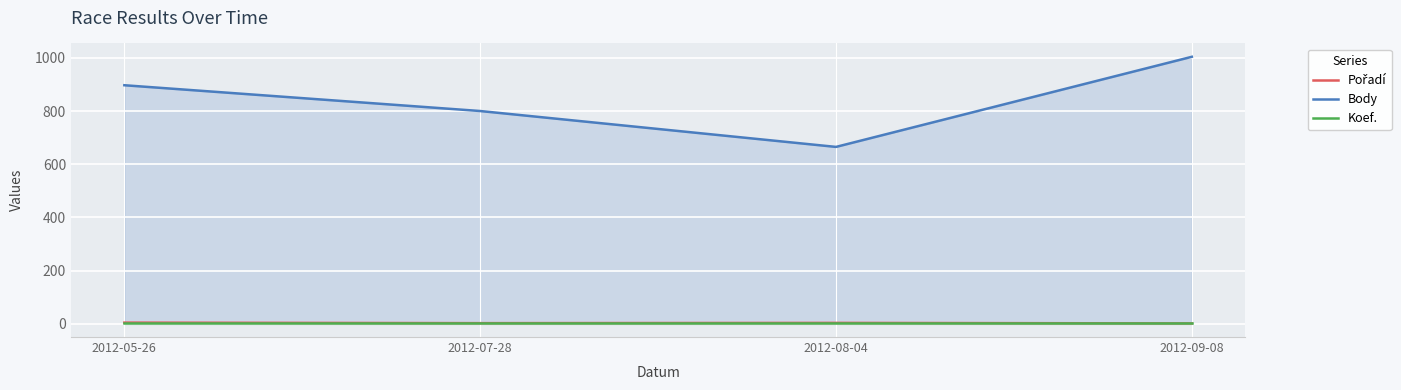

What is the difference between the maximum and minimum values in the Body series?

339